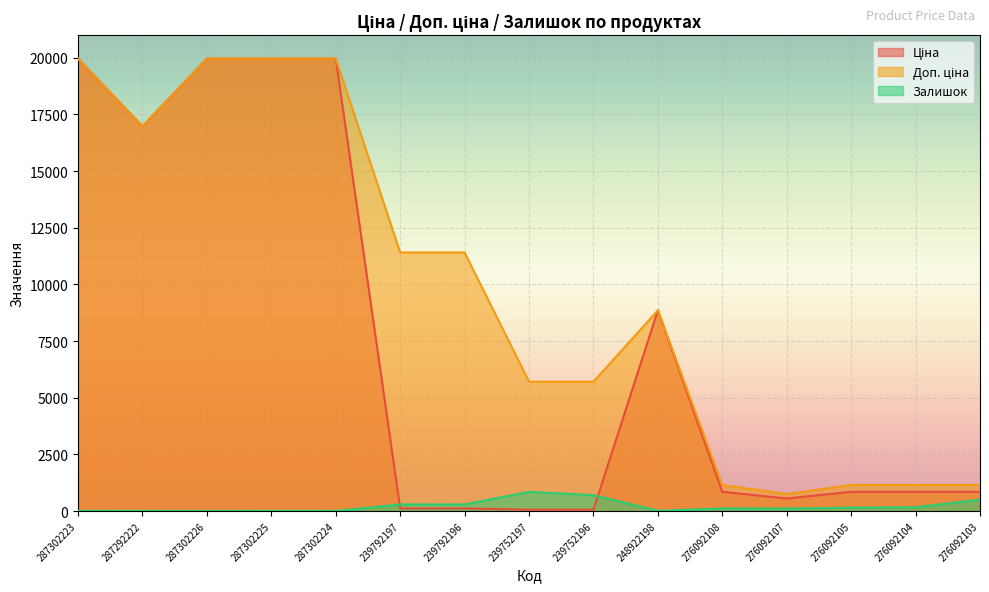

True or false: Ціна and Доп. ціна intersect in this chart.

False